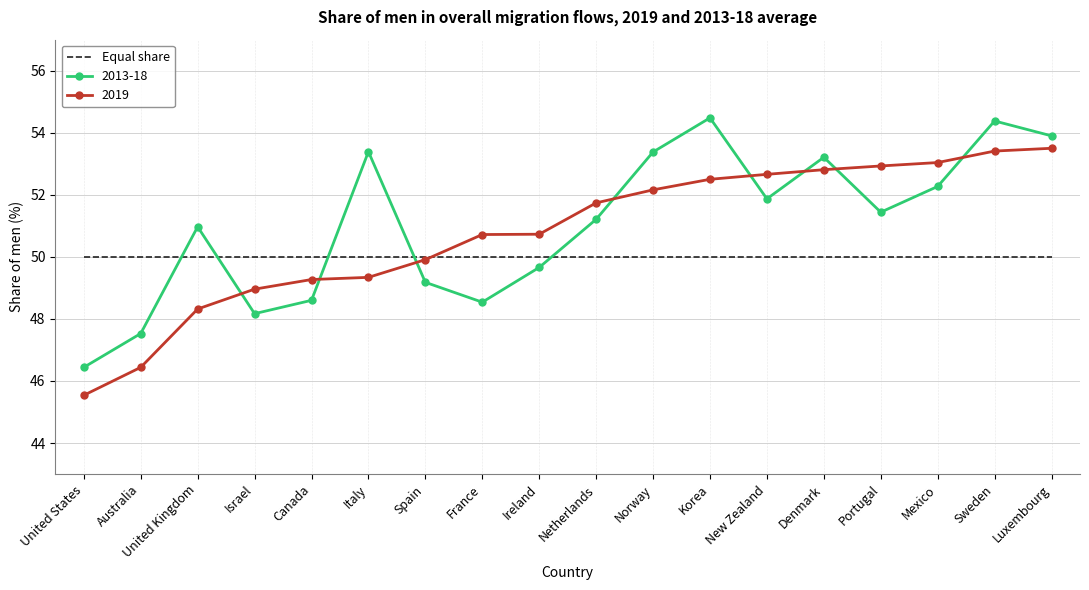

True or false: 2013-18 and 2019 intersect in this chart.

True